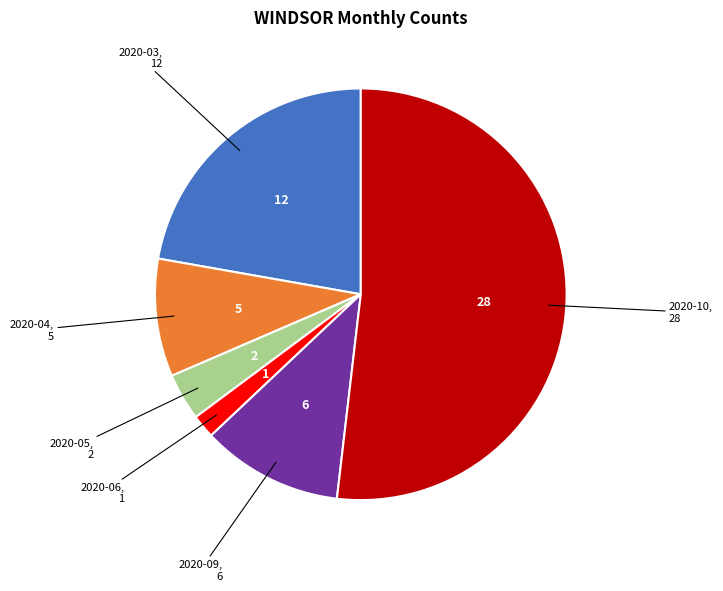

Does any single category account for the majority?

Yes